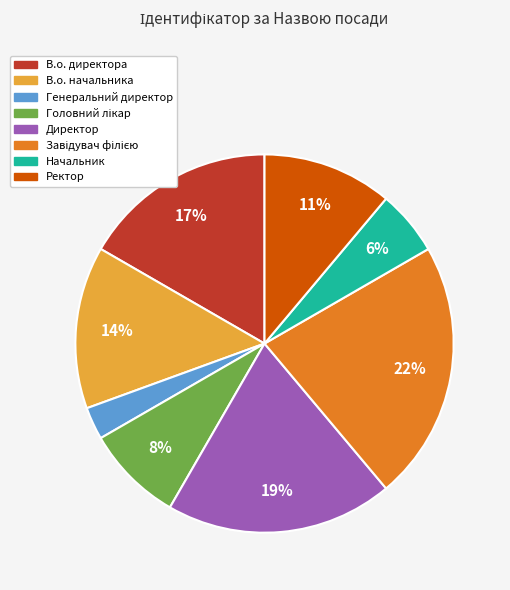

How many segments does this pie chart have?

8